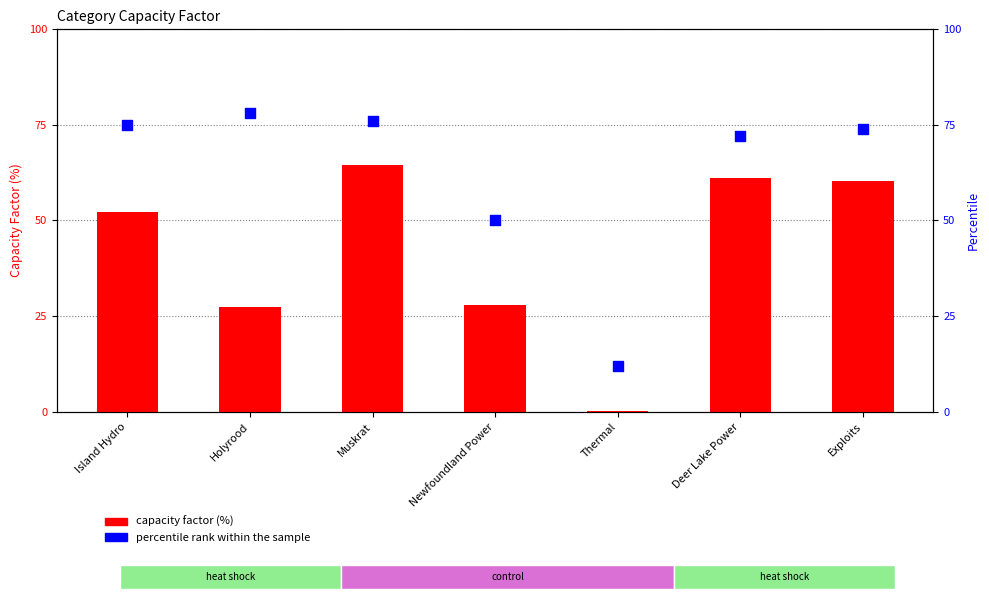

What is the total value across all series at Deer Lake Power?

133.0